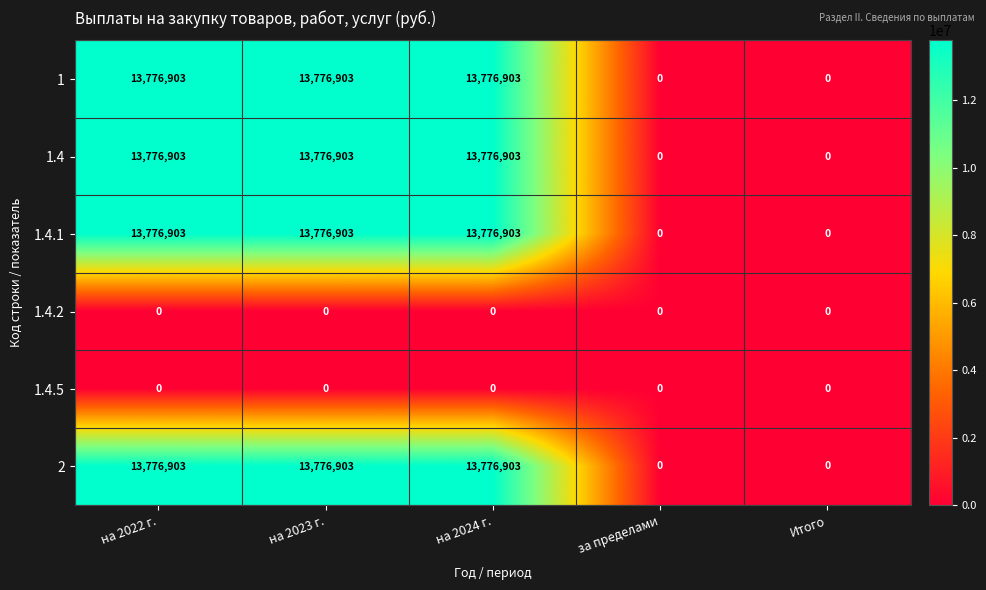

Is it true that 1.4 equals 23866981 at на 2022 г.?

False